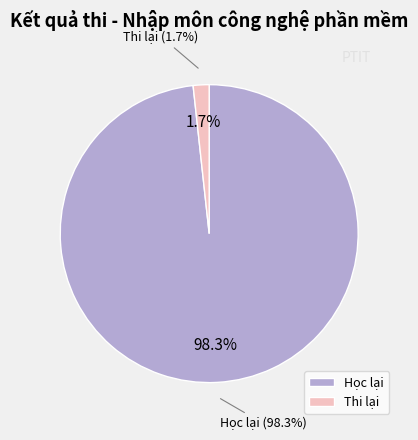

True or false: Thi đạt accounts for 0% of the total.

True